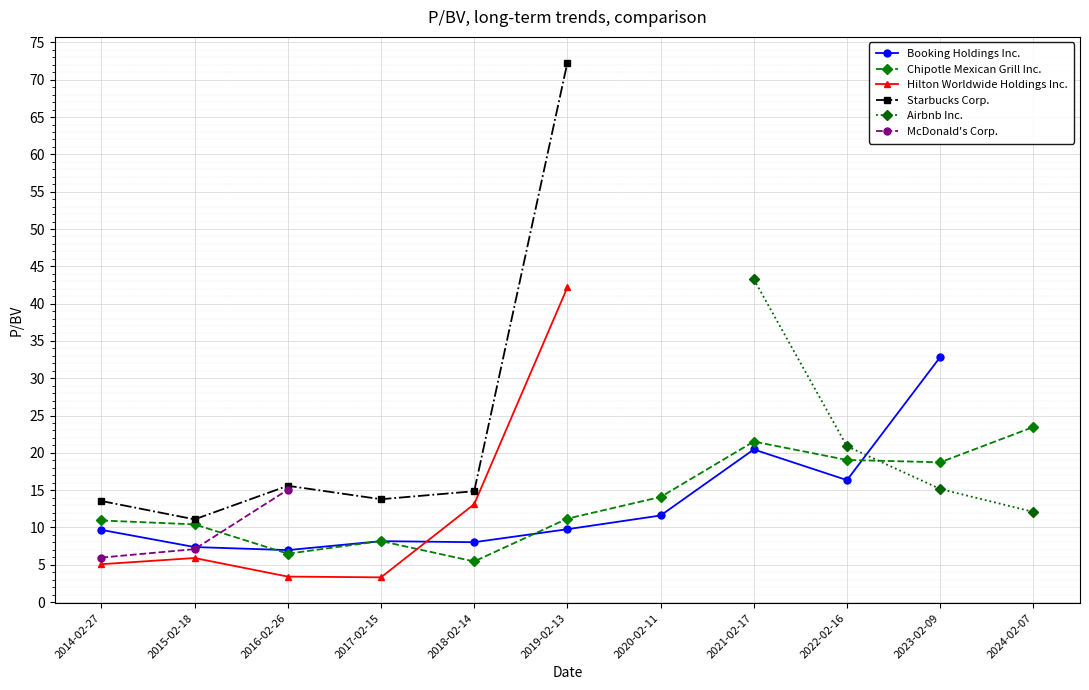

Which series has the widest spread of values?

Starbucks Corp.